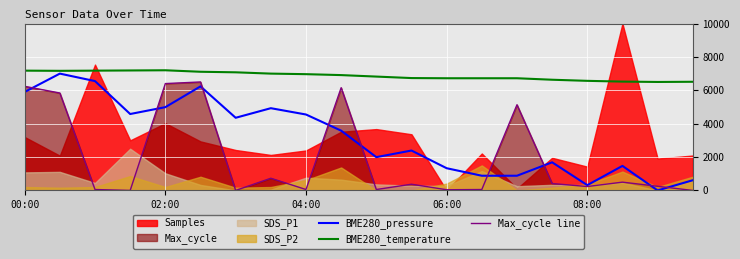

What is the maximum value for Max_cycle line?

6500.0